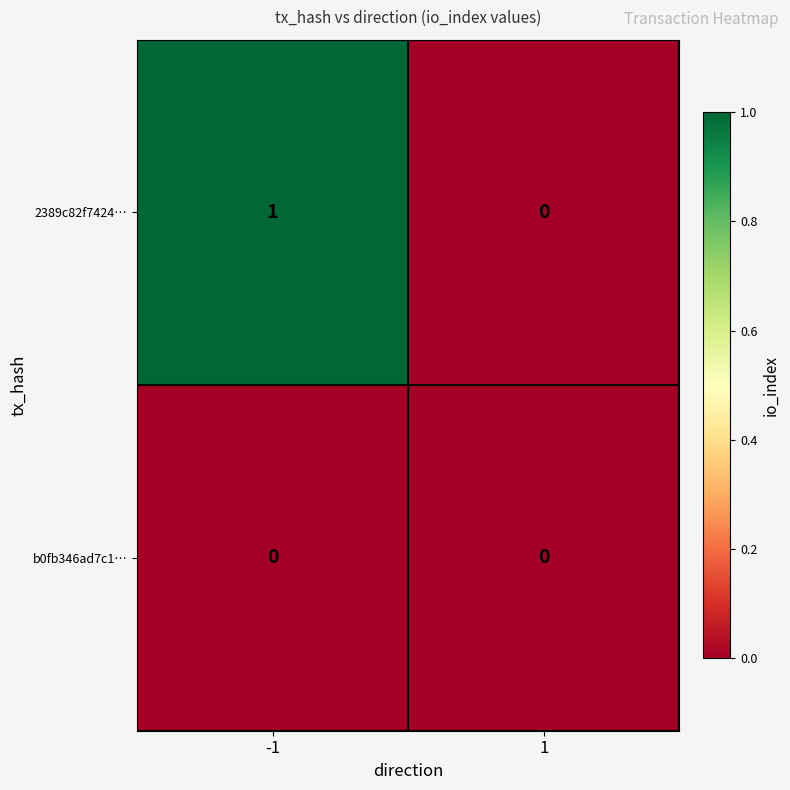

Is it true that 2389c82f7424… equals 0 at 1?

True